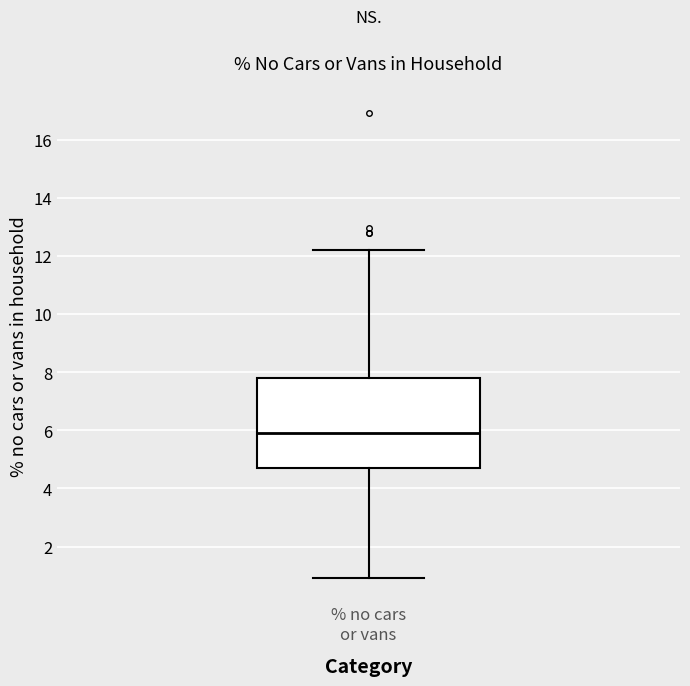

Where is the lower edge of the box for % no cars or vans on the y-axis? The values are not printed on the chart, so give them approximately, as read against the axis.

4.8